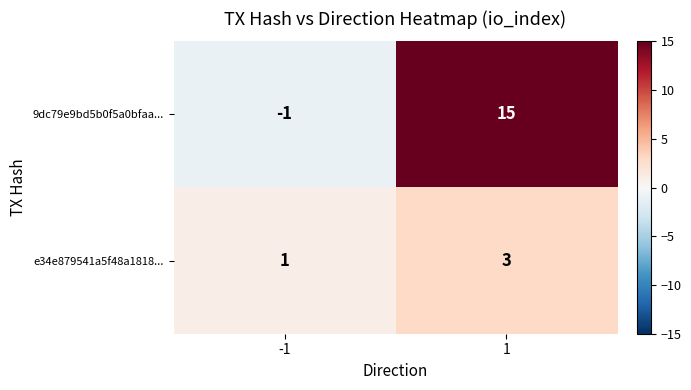

True or false: e34e879541a5f48a1818... has a value of 1 at -1.

True